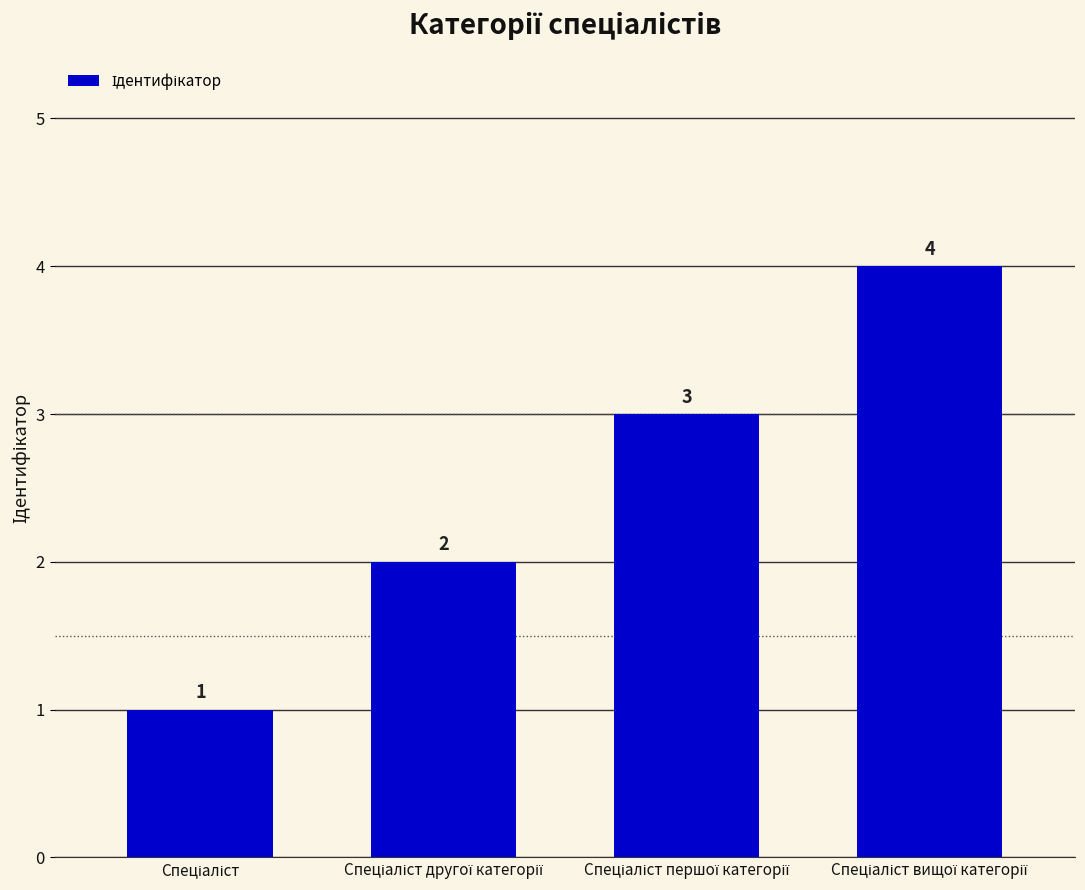

Count the values in the range 2 to 4.

3